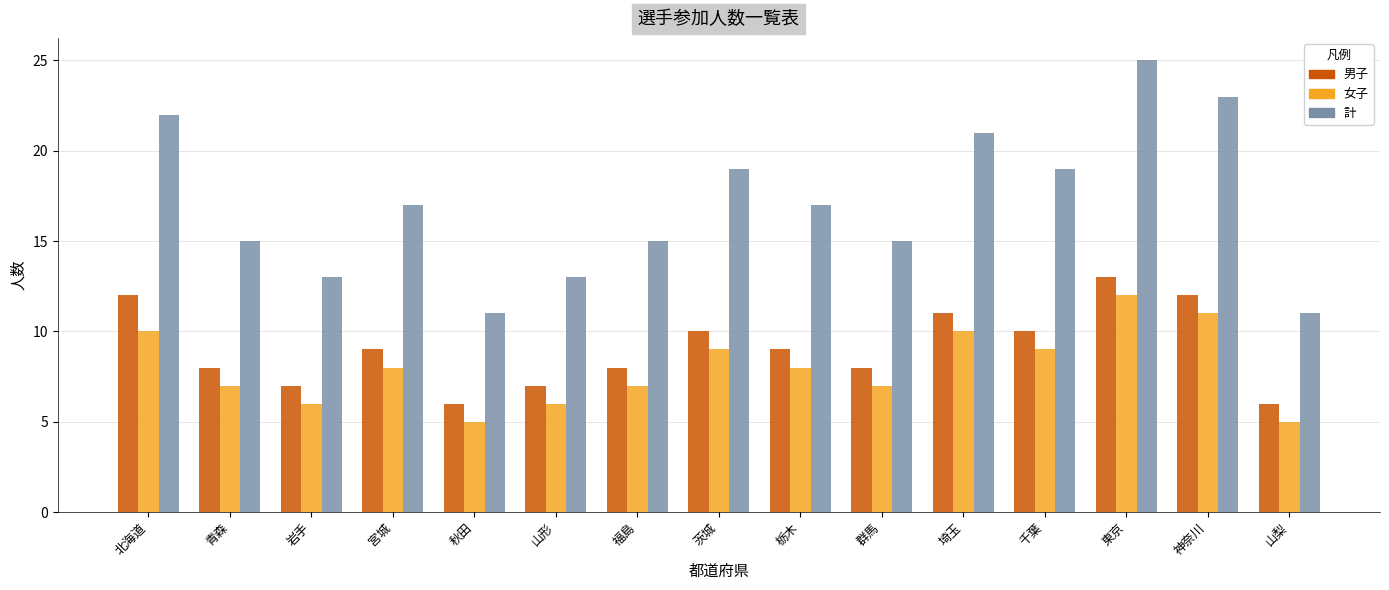

At which category does the chart reach its peak across all series?

東京